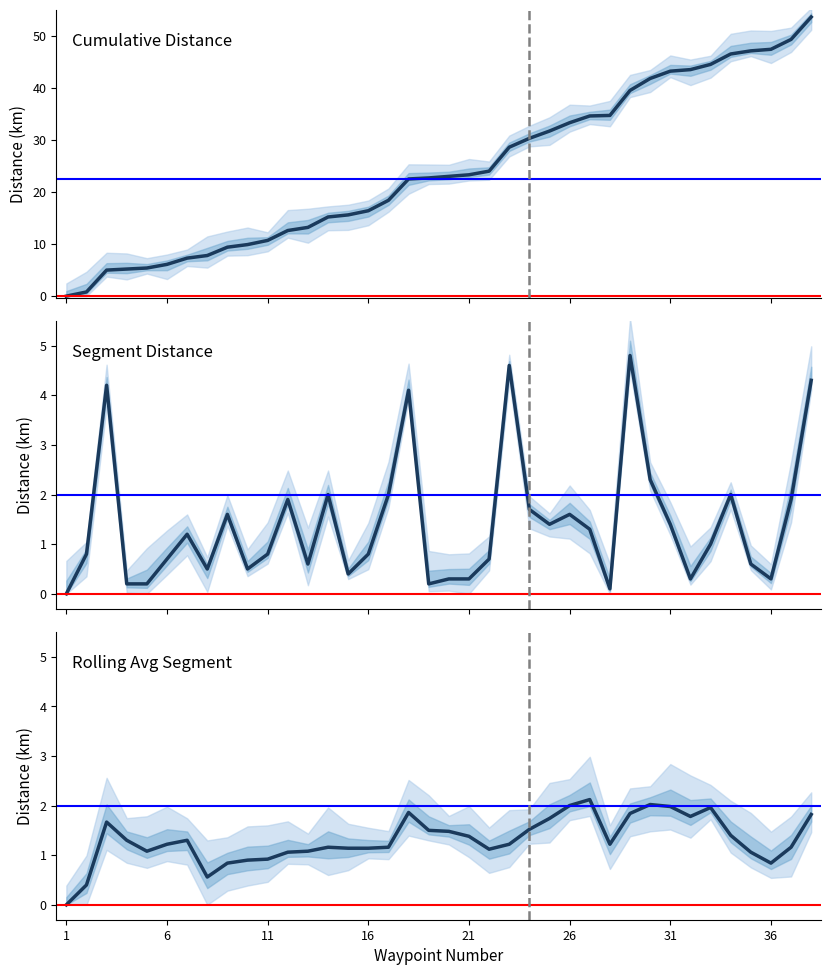

What is the total value across all series at 32?

43.8